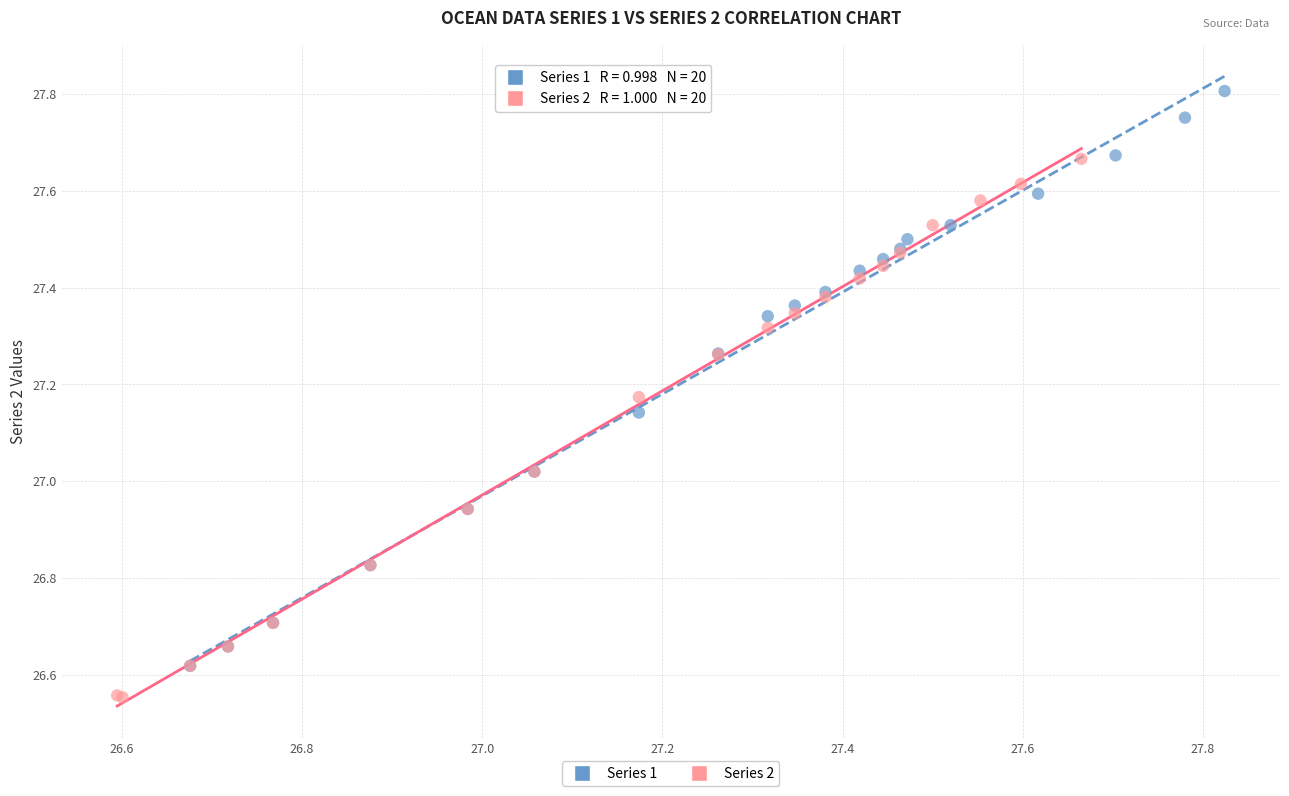

What are all the series names shown in the legend?

Series 1, Series 2